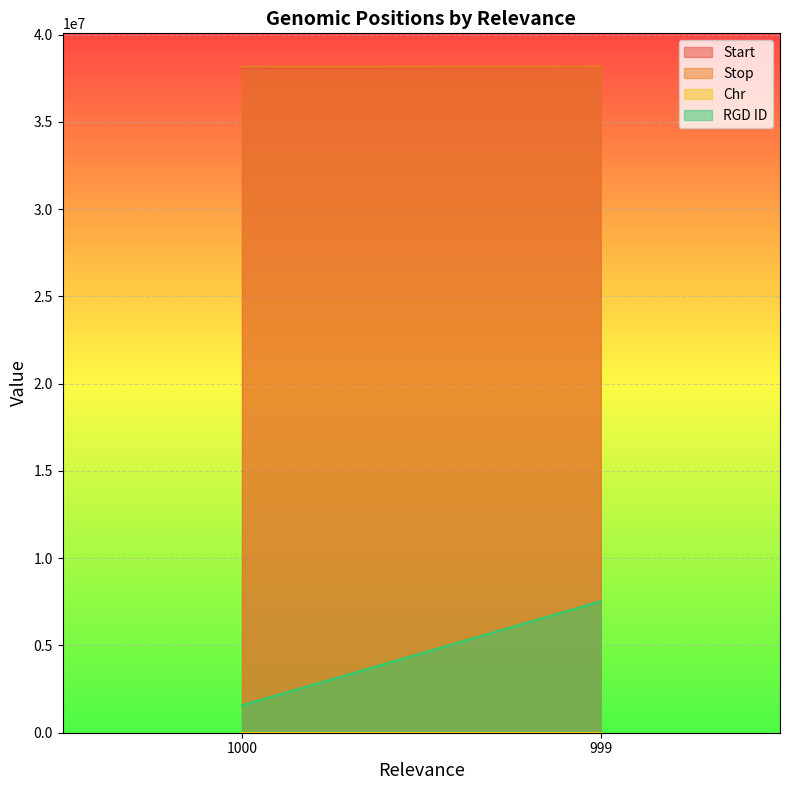

What is the sum of all RGD ID values?

9094445